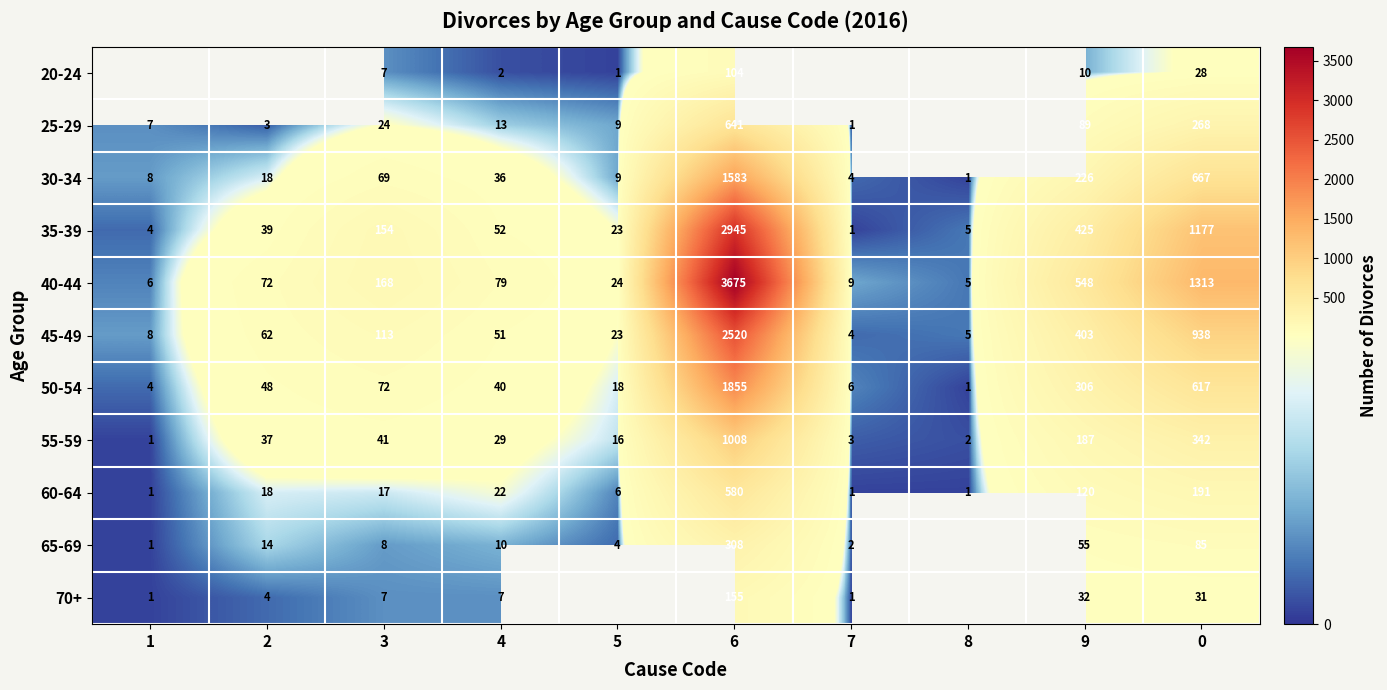

What value does the 50-54 series have at 4?

40